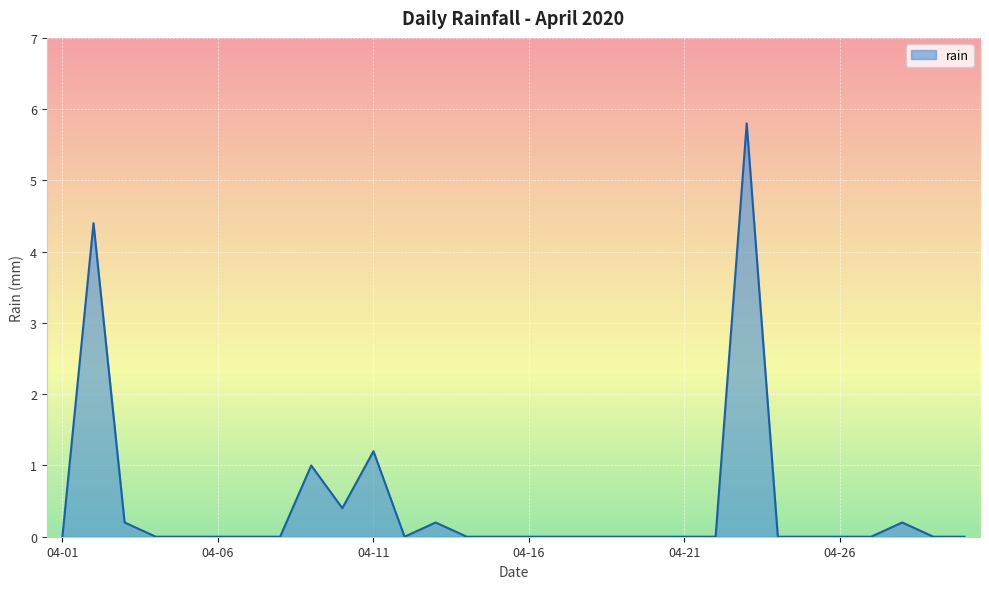

What is the difference between the maximum and minimum values?

5.8